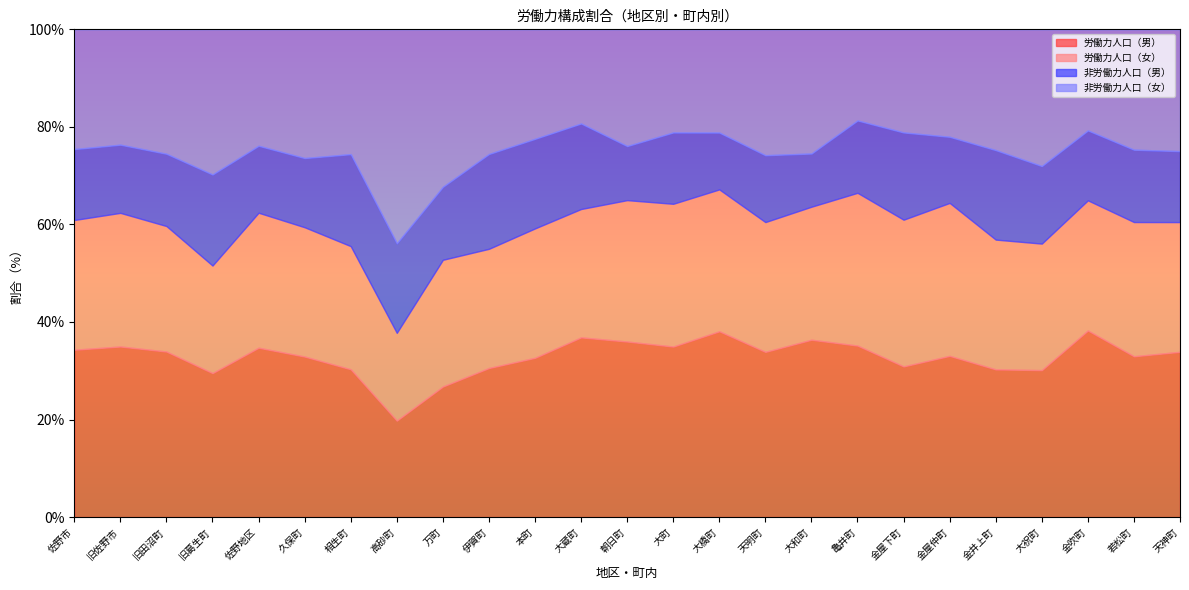

At which label does 労働力人口（女） reach its peak?

金屋仲町